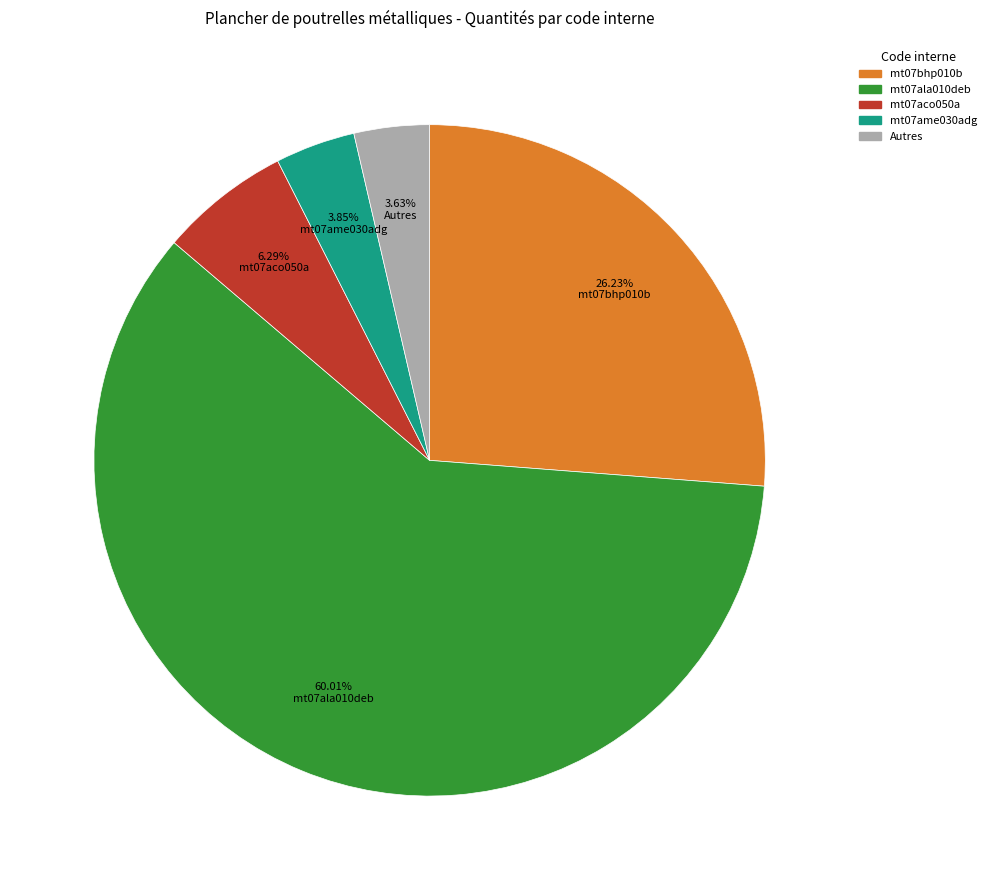

To the nearest percent, what portion does mt07bhp010b represent?

26%